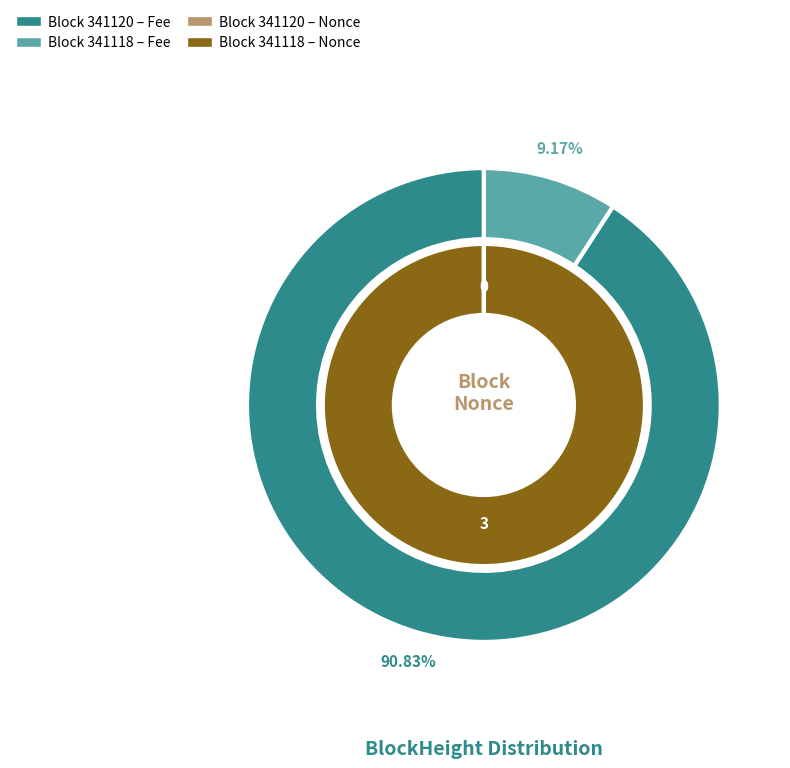

What percentage is the 341118 slice, to the nearest percent?

100%